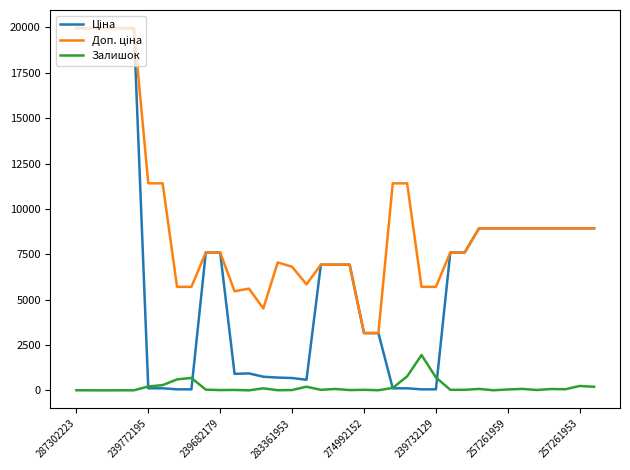

What is the lowest value of the Залишок series?

1.0